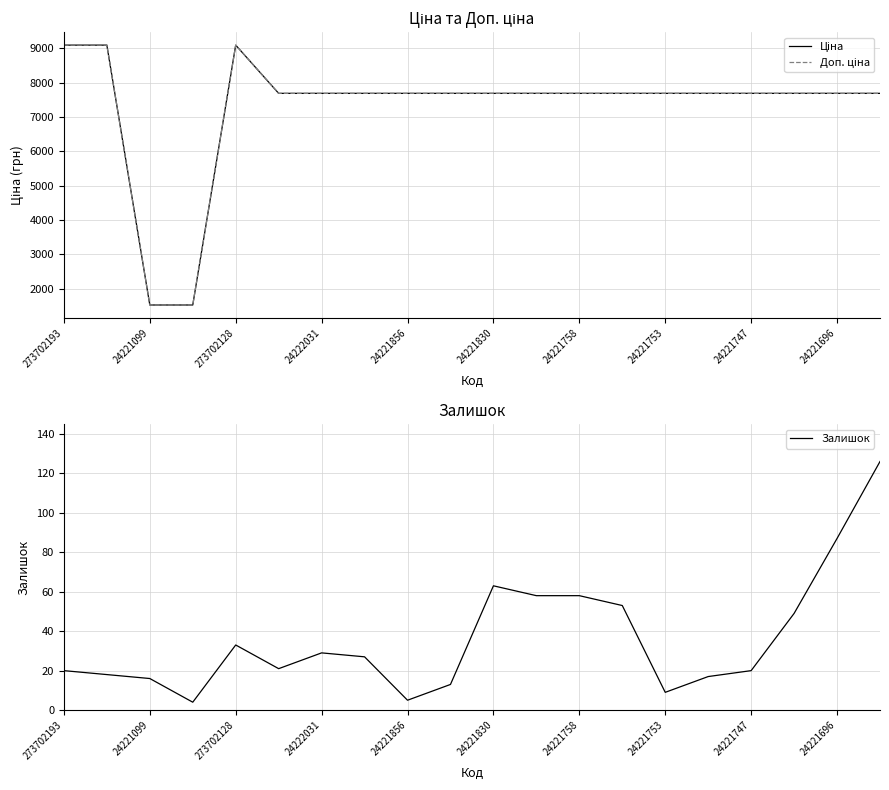

True or false: Залишок and Ціна intersect in this chart.

False